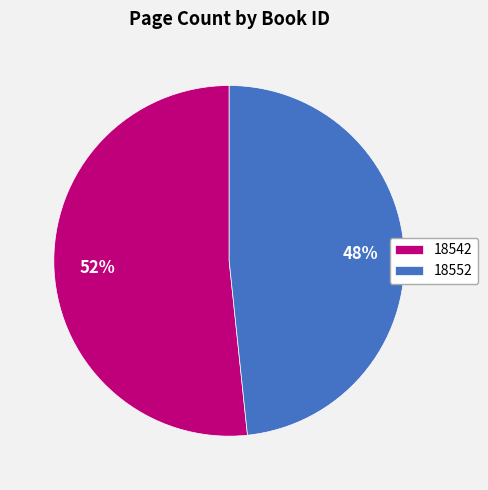

Does 18542 represent more than half of the total?

Yes